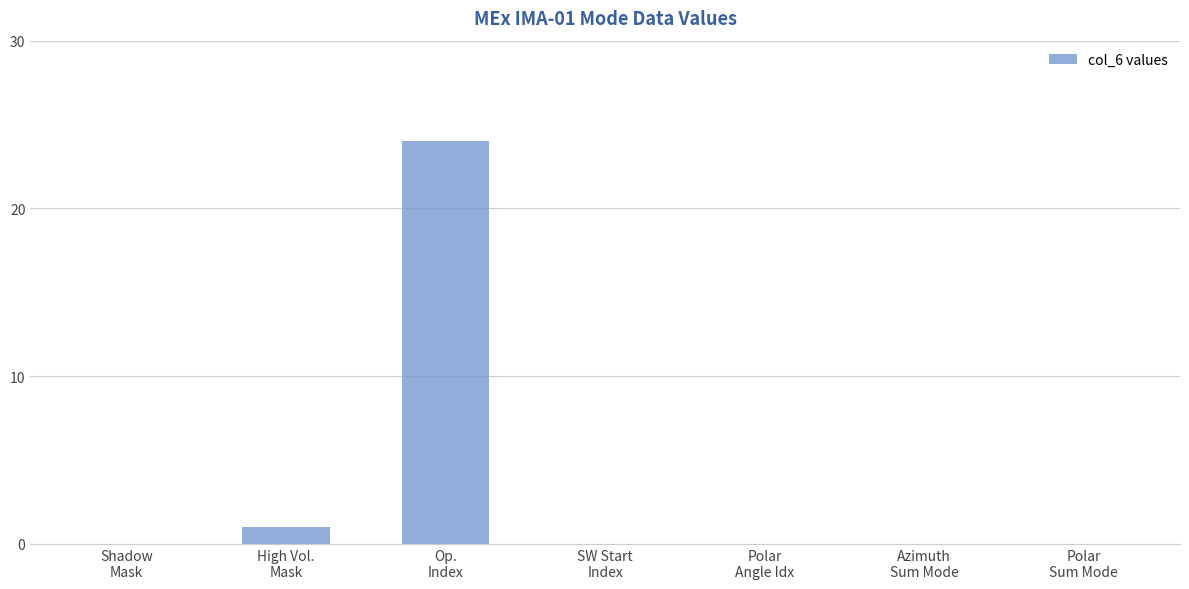

Count the number of data series in this chart.

1